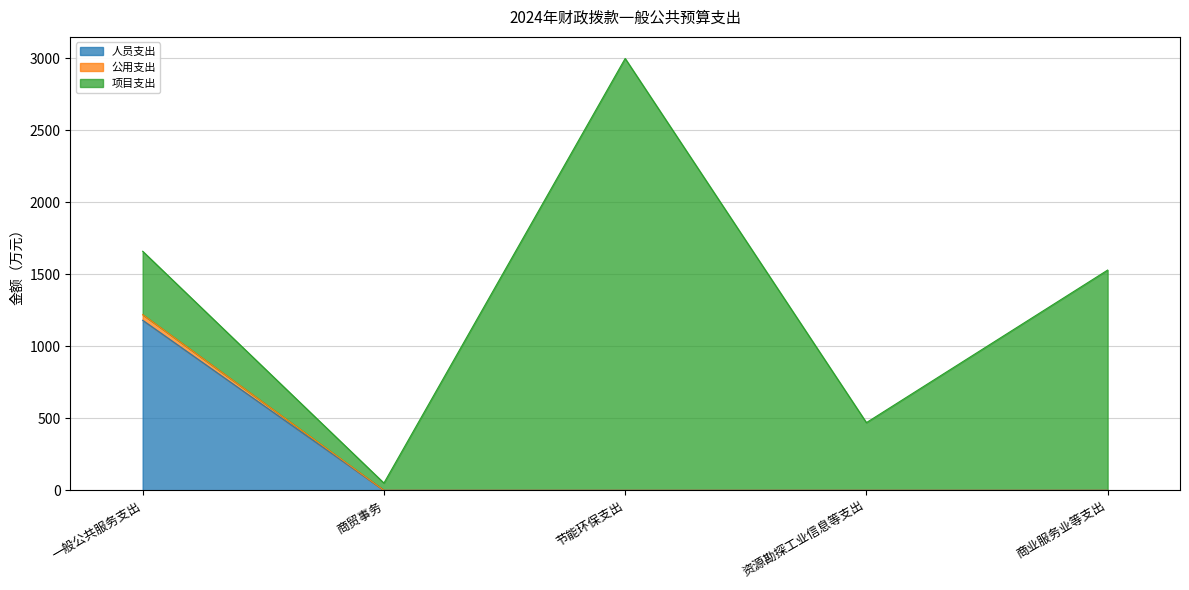

The 人员支出 series shows 1181.0 at 一般公共服务支出. True or false?

True